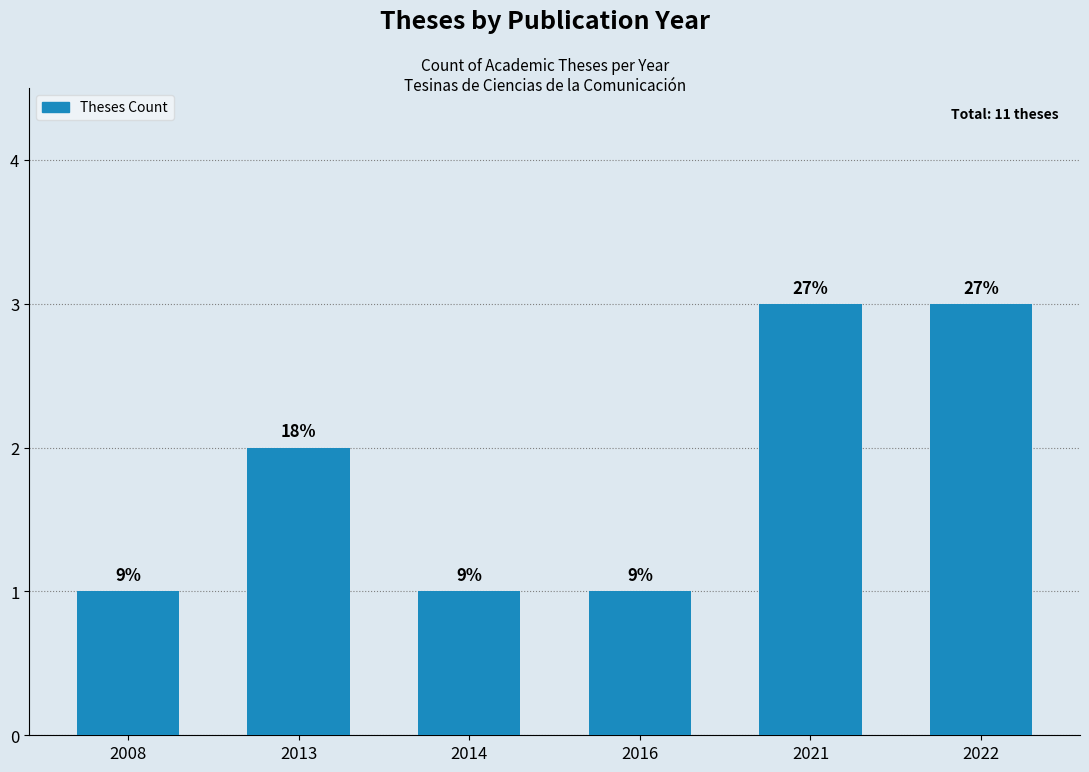

Are the bars grouped side by side (vs. stacked)?

No